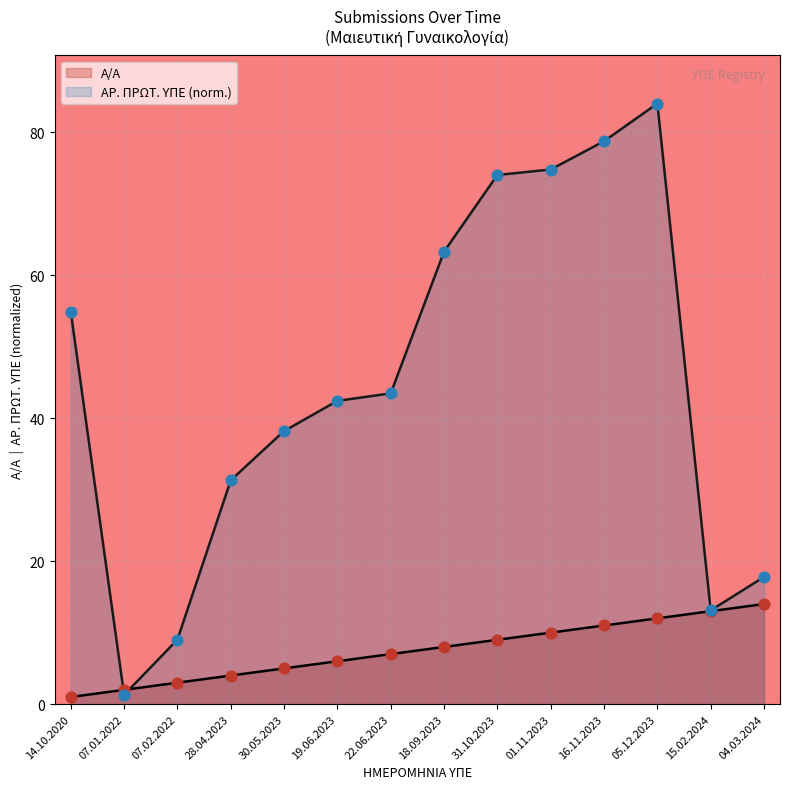

Which series has the largest Y range (max minus min)?

ΑΡ. ΠΡΩΤ. ΥΠΕ